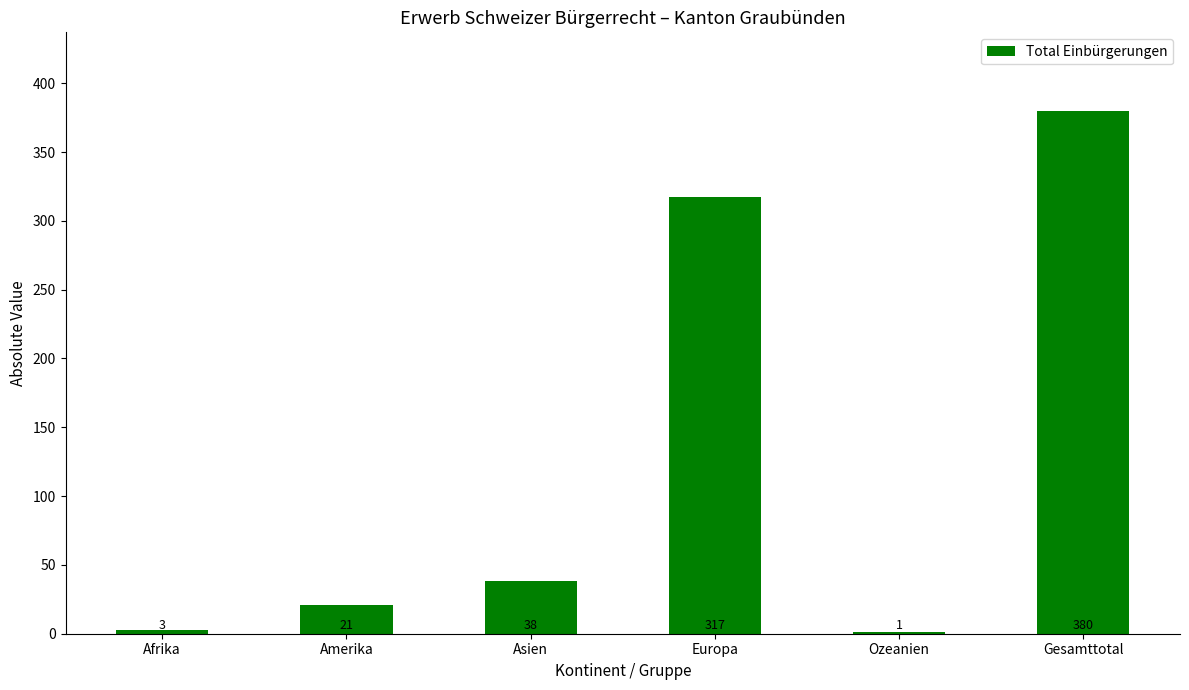

What is the sum of all values?

760